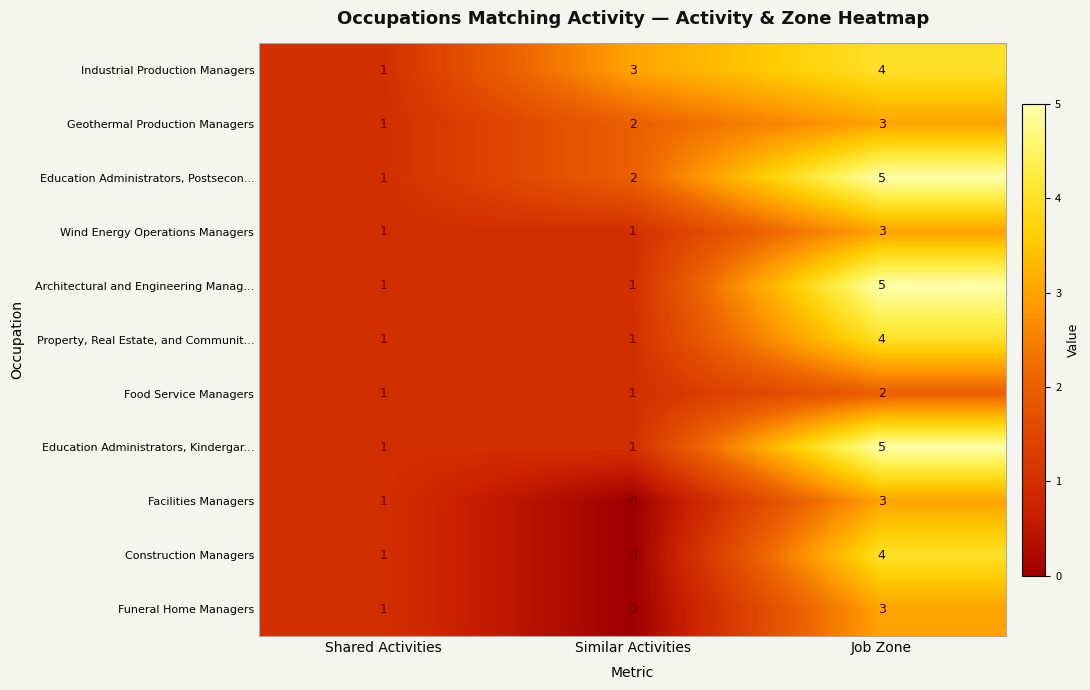

What is the total value across all series at Job Zone?

41